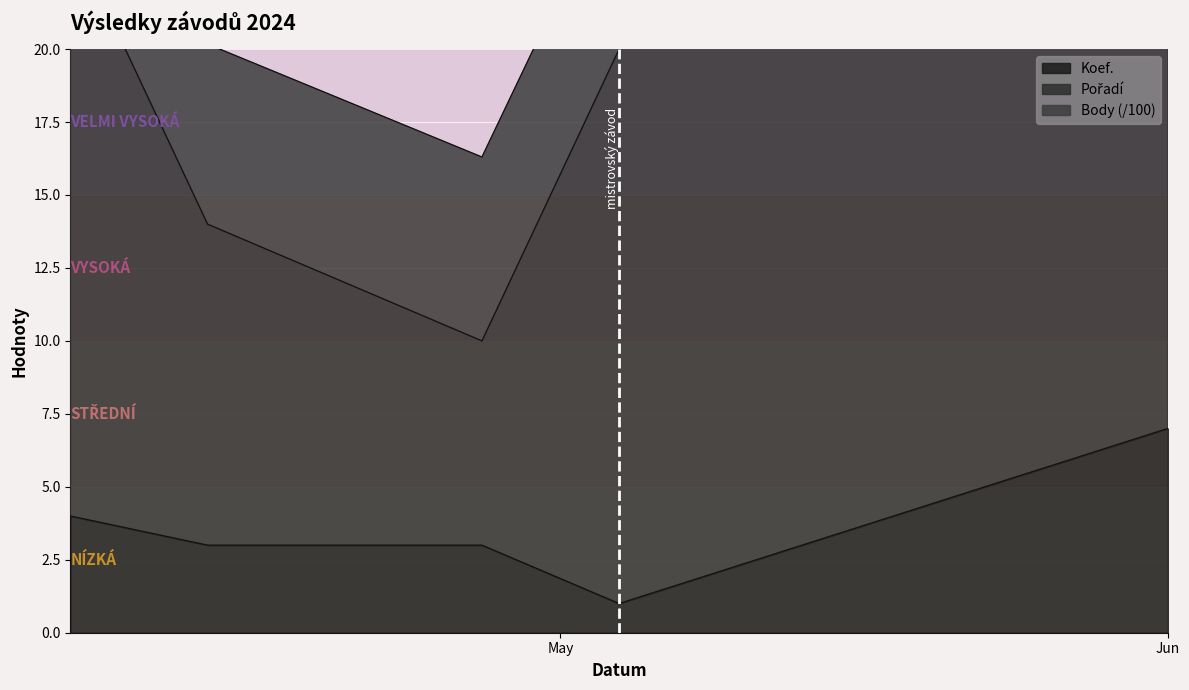

Which category has the lowest value across all series?

2024-05-04